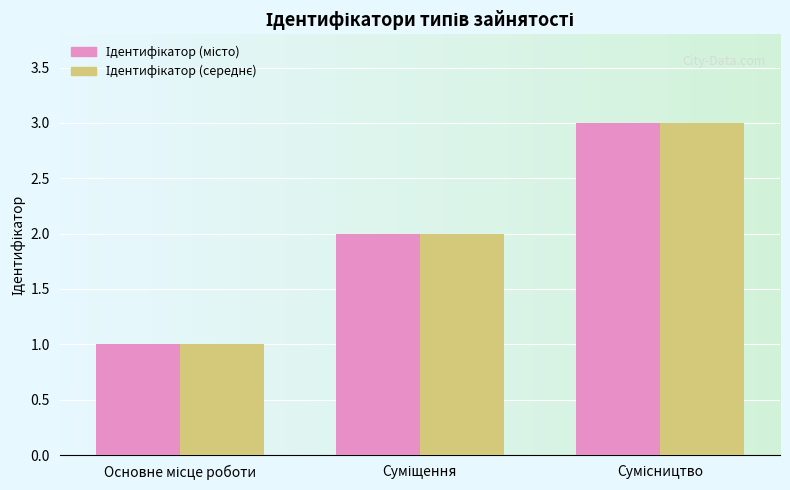

What is the greatest value displayed?

3